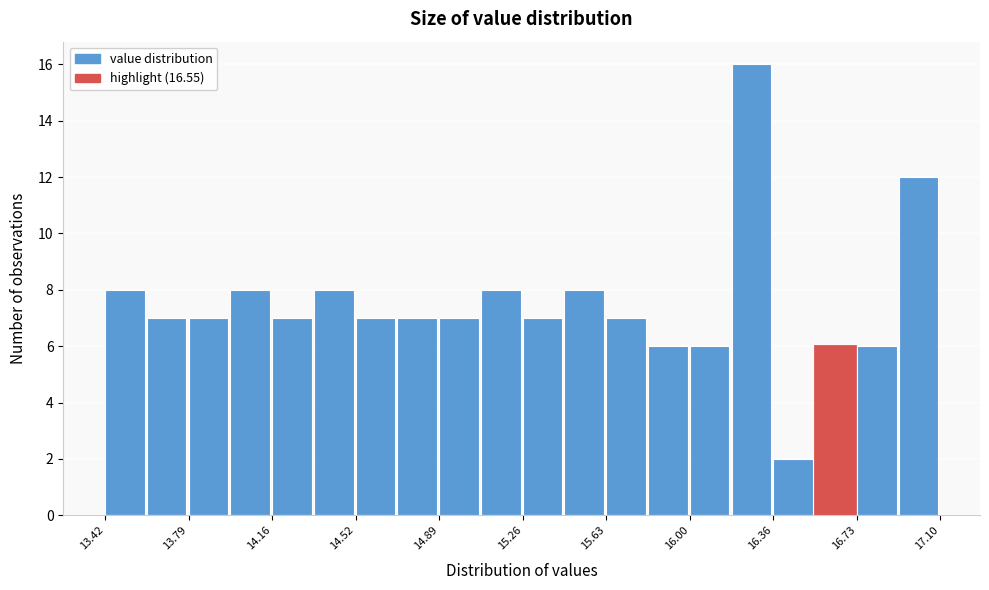

Read against the x-axis, roughly where is the centre of the tallest bar?

16.25